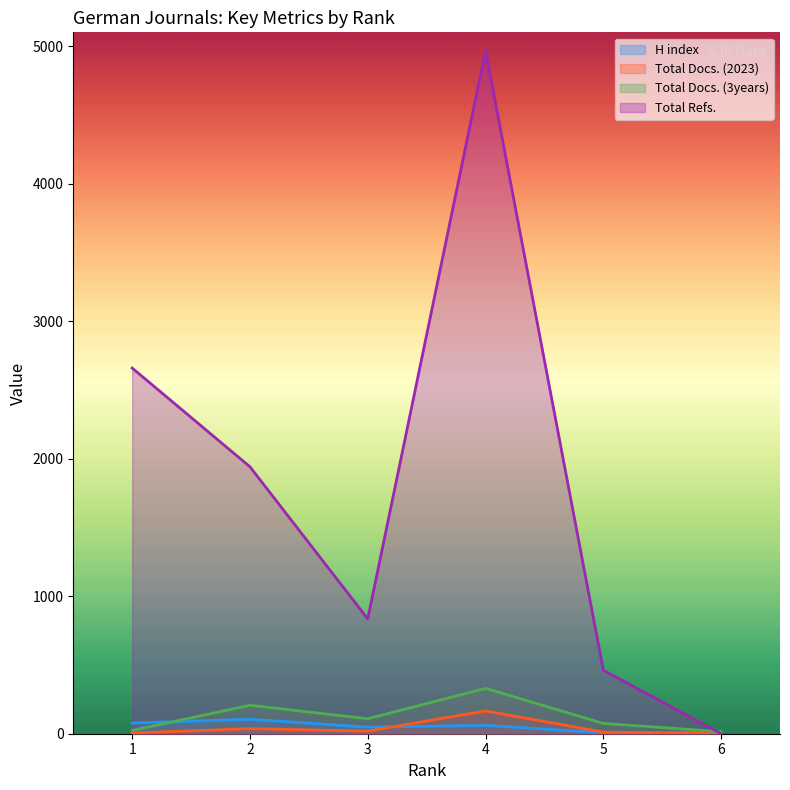

What is the sum of the Total Docs. (3years) values at 2 and 4?

537